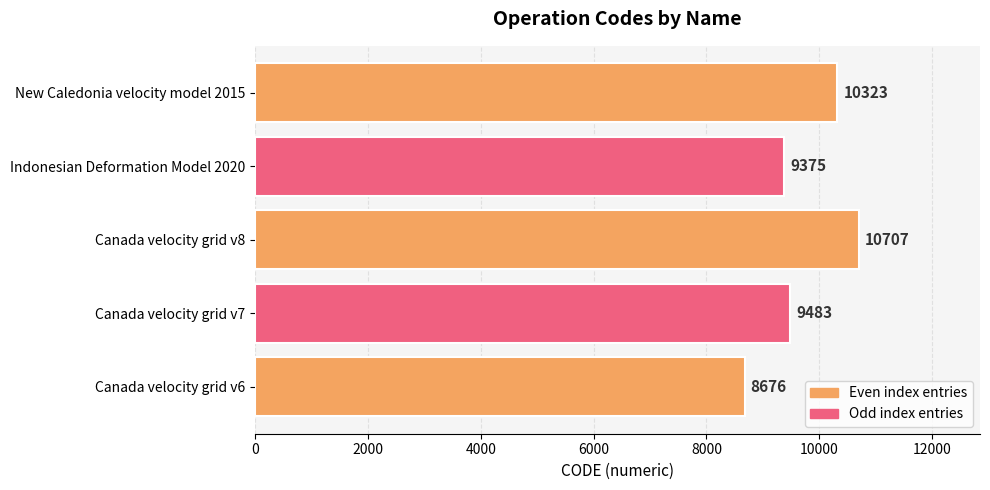

What is the difference between the values at Canada velocity grid v6 and Indonesian Deformation Model 2020?

699